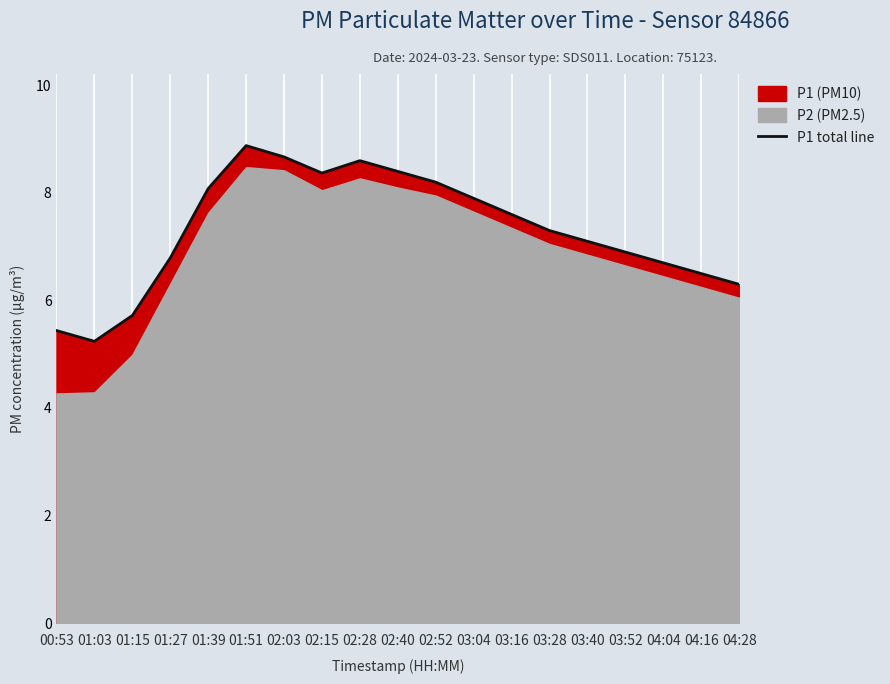

At which label does the data first exceed 7?

01:39